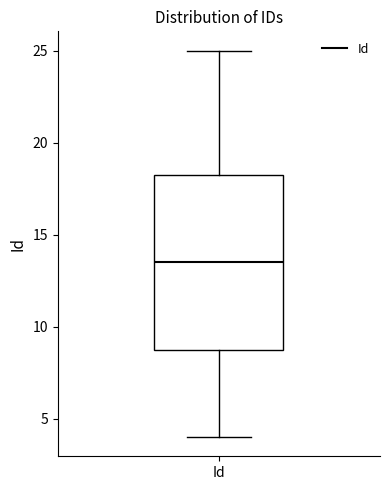

Where does the upper whisker of the box for Id end on the y-axis? The values are not printed on the chart, so give them approximately, as read against the axis.

25.0